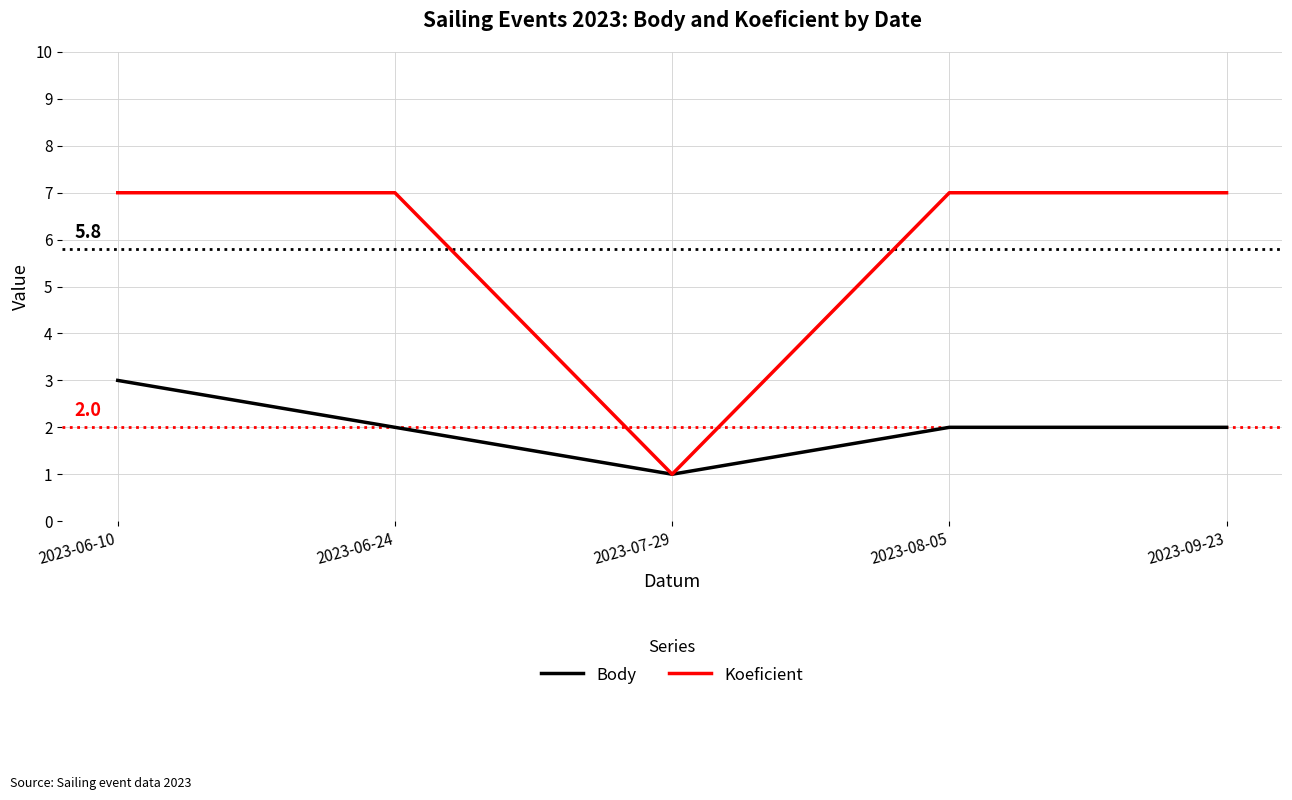

Is the value of Koeficient at 2023-06-24 greater than the value of Body at 2023-06-24?

Yes